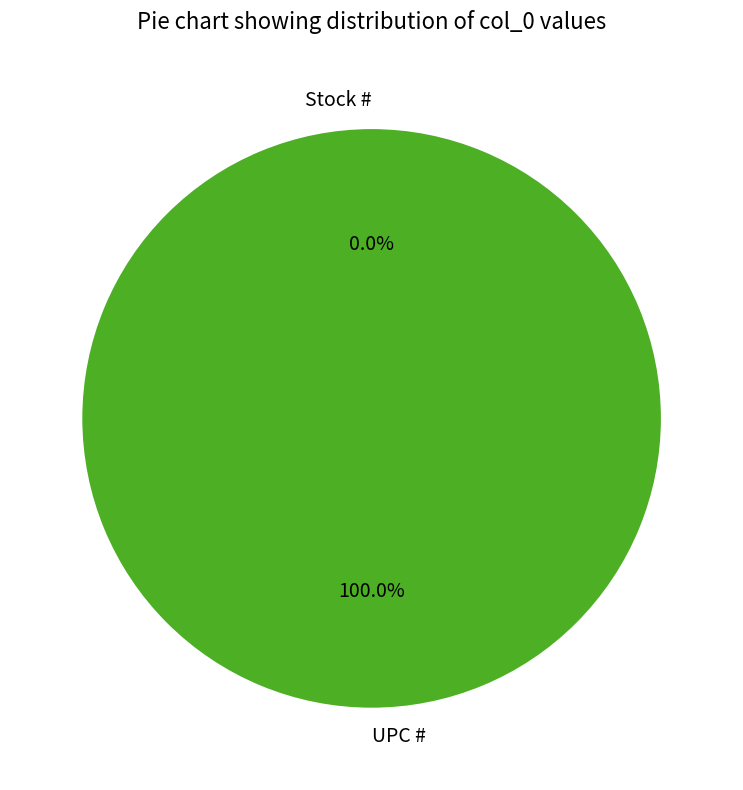

How many slices are in this pie chart?

2